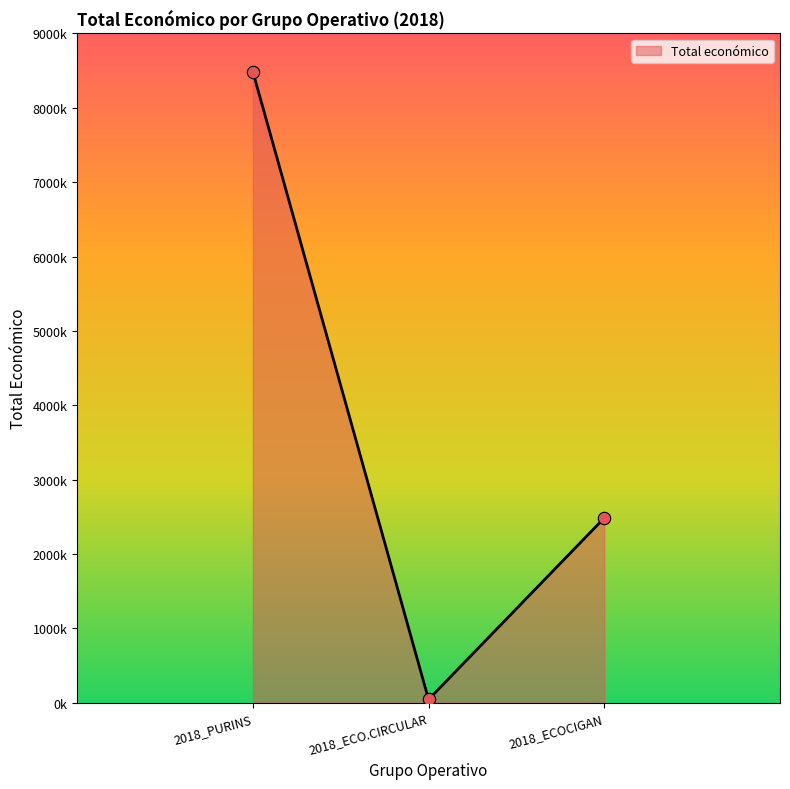

Between 2018_PURINS and 2018_ECO.CIRCULAR, which is larger?

2018_PURINS